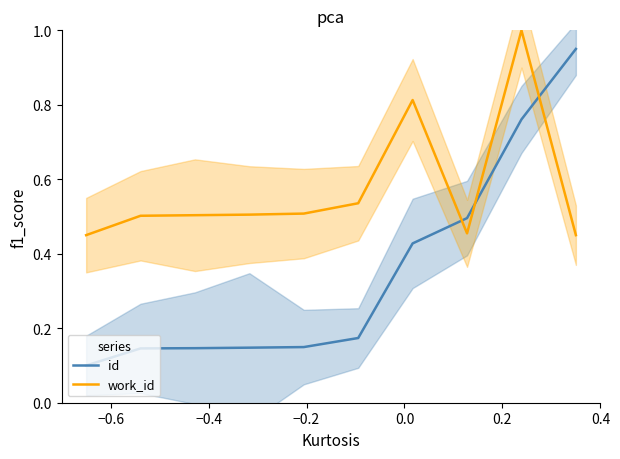

What is the value of the work_id point at the 8th from the left?

0.5